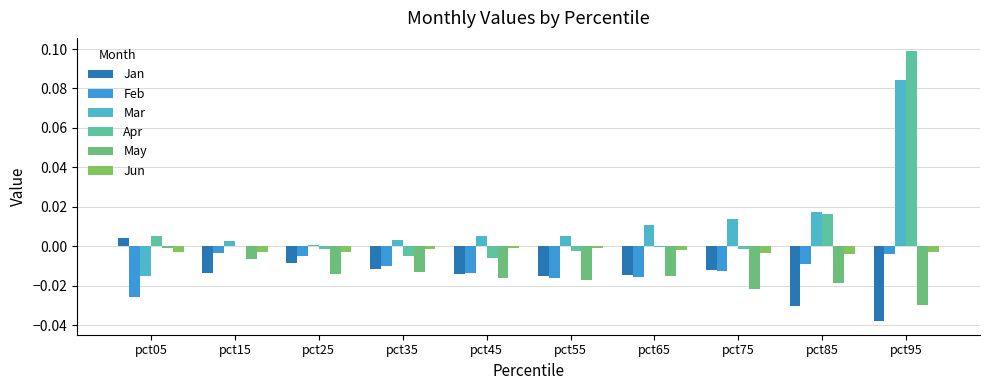

Is the value of Jan at pct05 greater than the value of Apr at pct75?

Yes